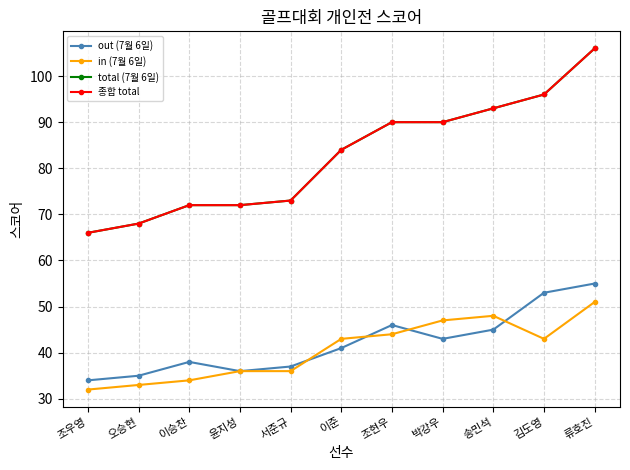

True or false: total (7월 6일) and in (7월 6일) intersect in this chart.

False